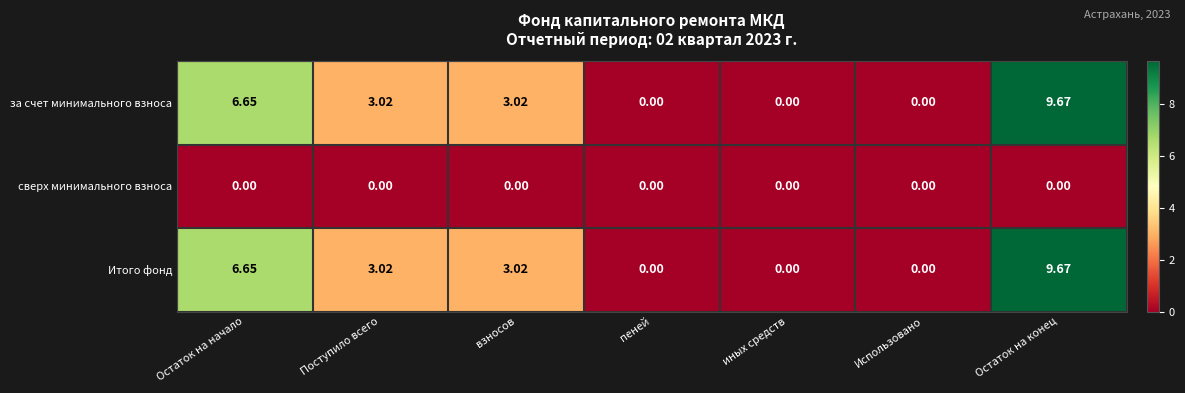

How many distinct data groups are displayed?

3